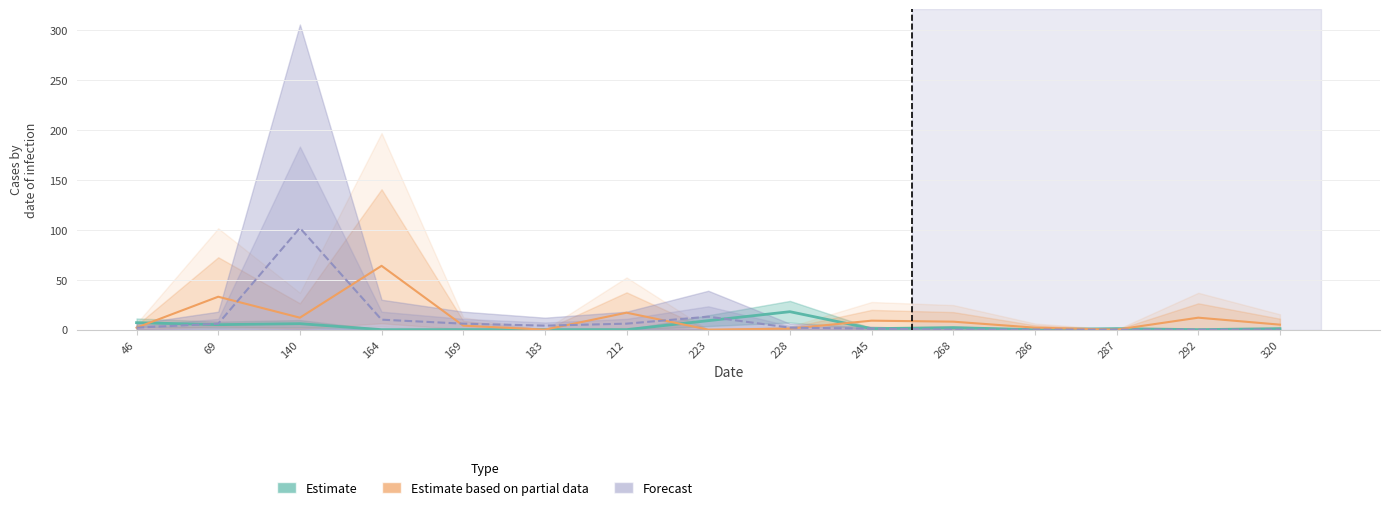

How many categories are shown in the chart?

15